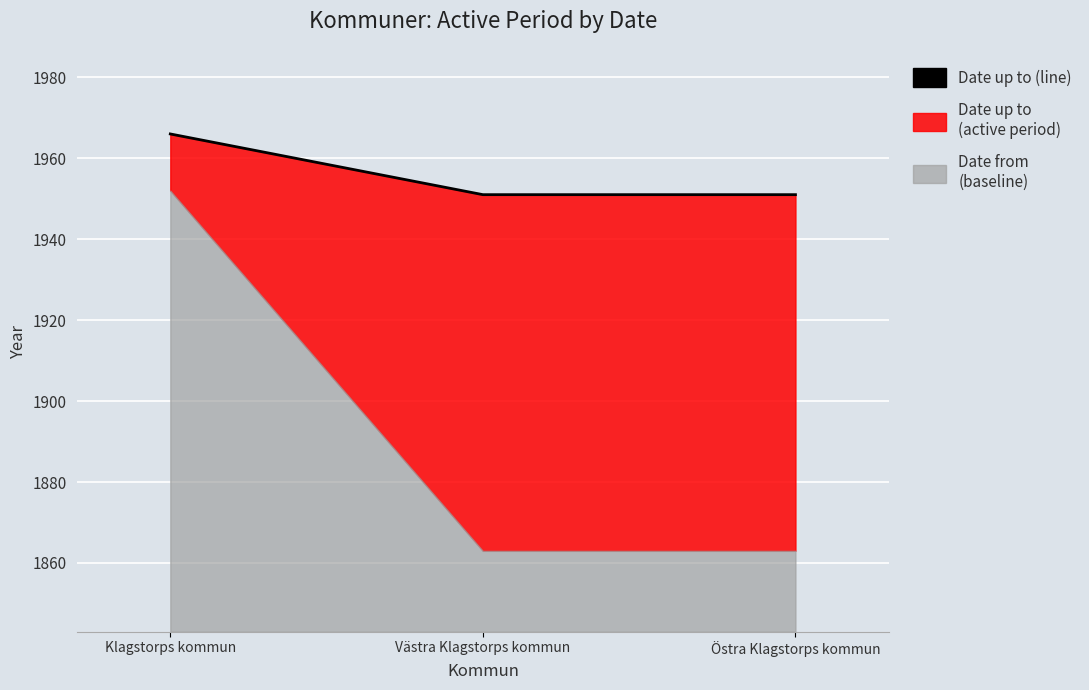

Reading left to right, transcribe all the data shown in this chart.

1966	1951	1951